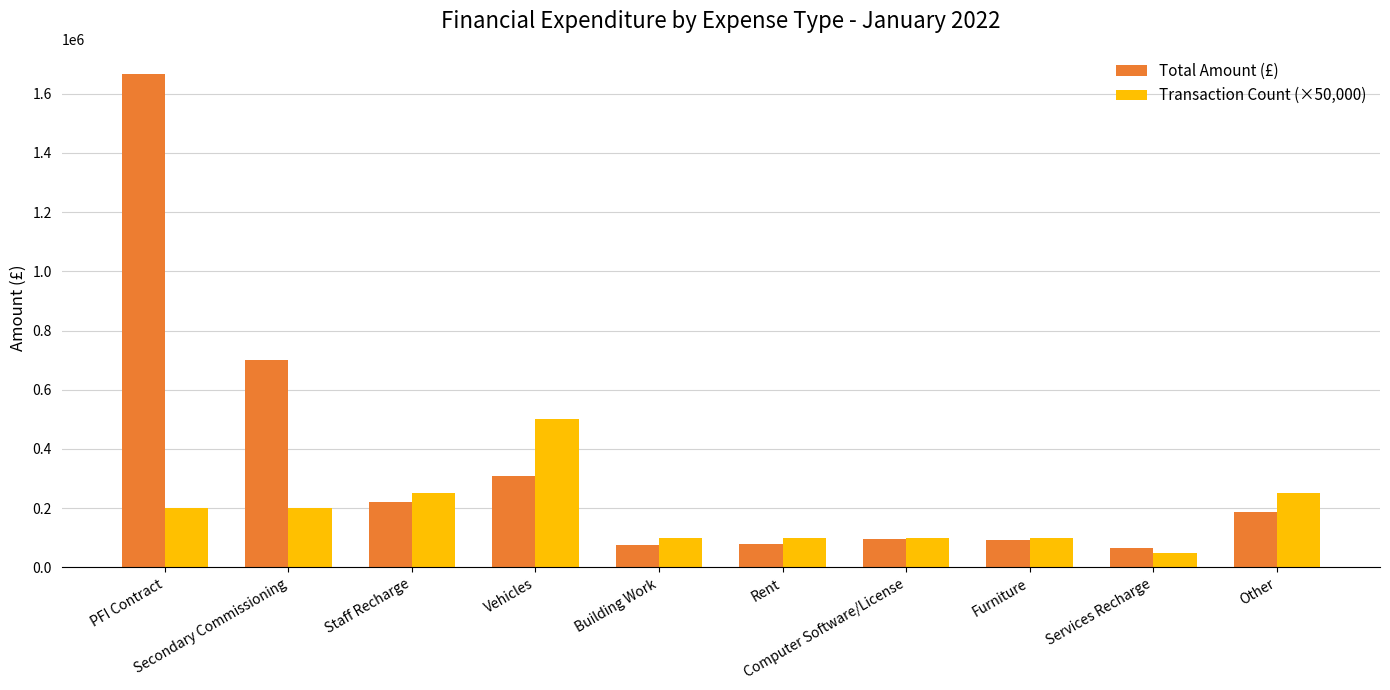

What position from the left is Staff Recharge?

3